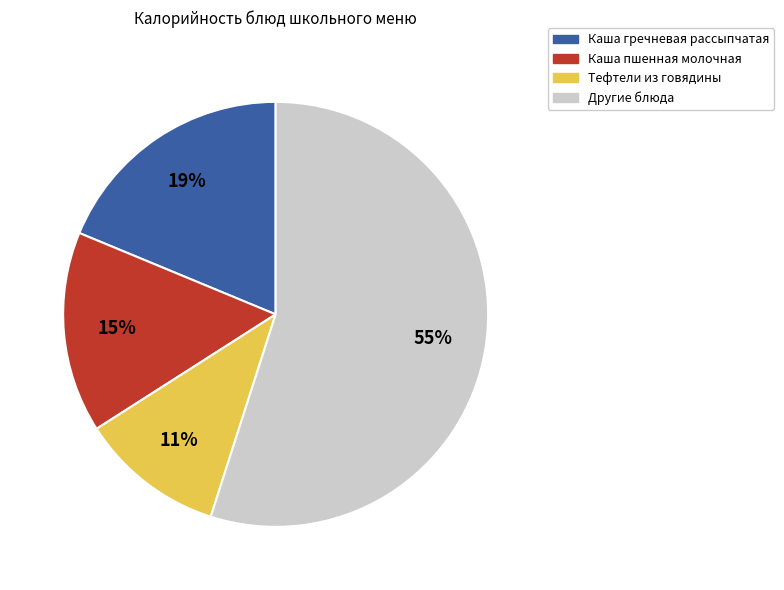

To the nearest percent, what is the difference between the largest and smallest slice percentages?

44%